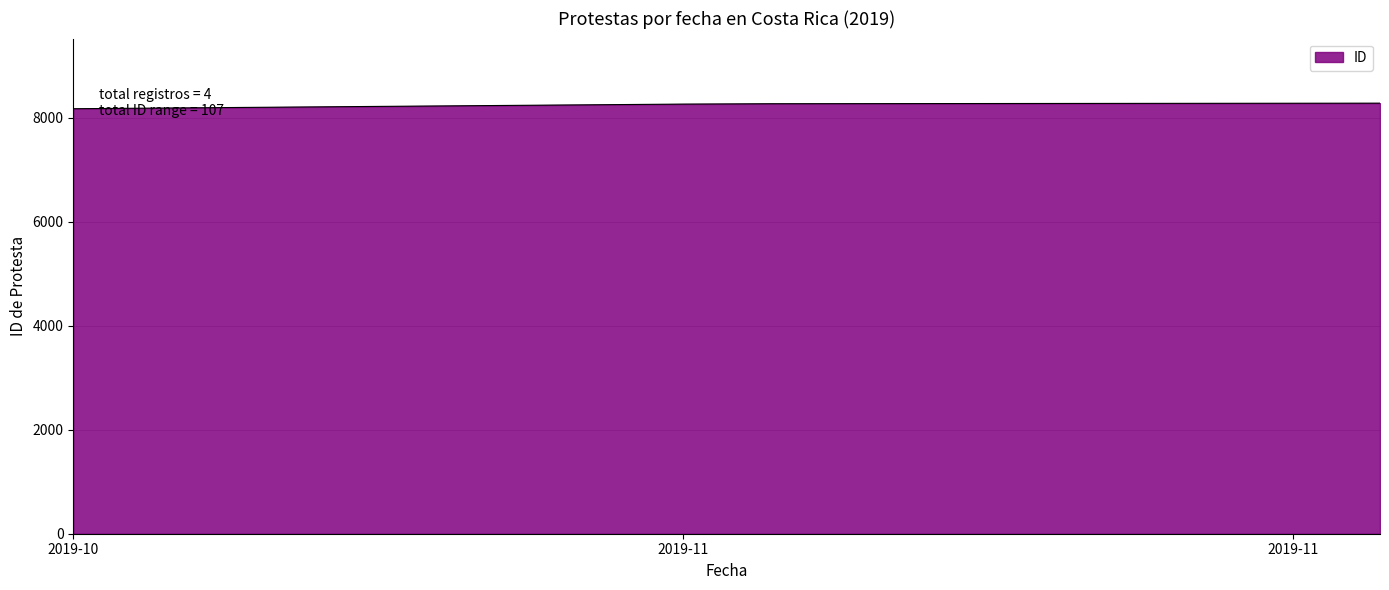

What is the greatest value displayed?

8277